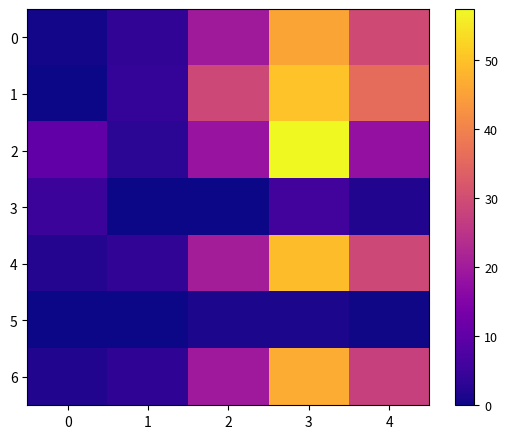

Between 0 and 1, which is larger?

1